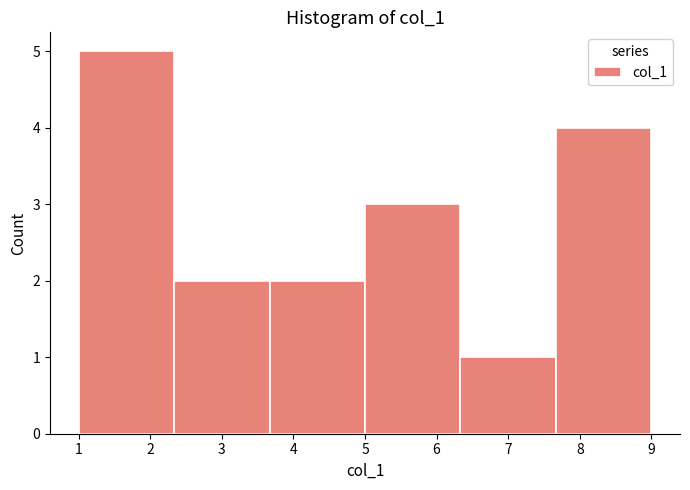

Which range on the x-axis has the tallest bar?

1.0 to 2.3